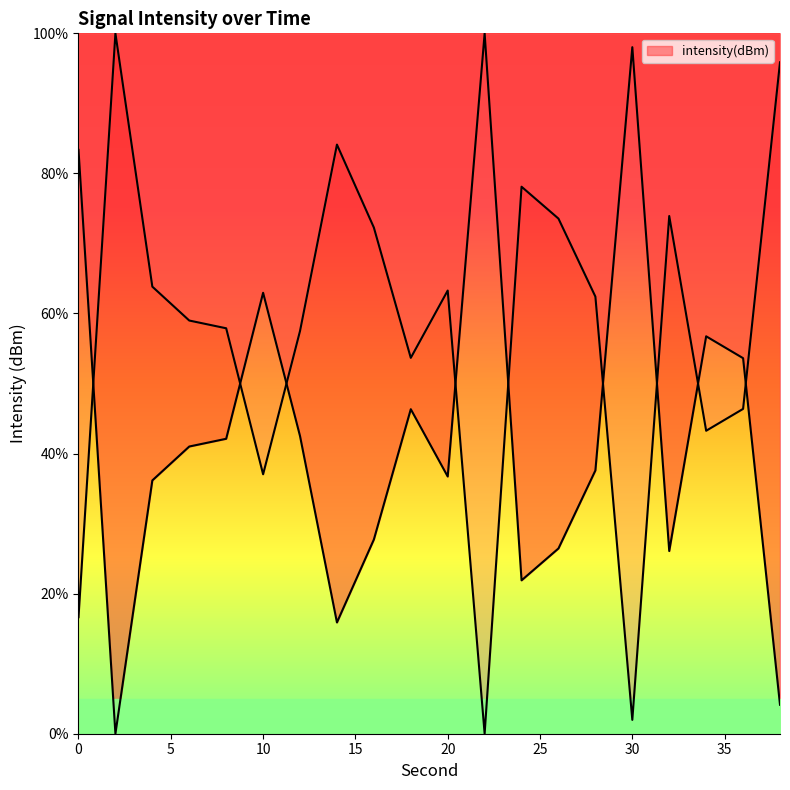

Where is the data nearest to the value 50?

36